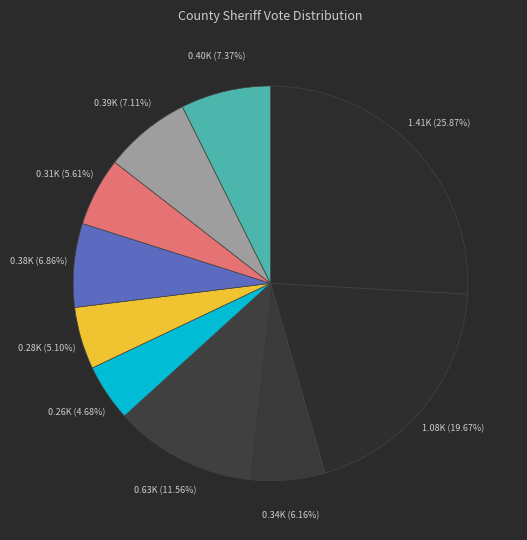

Count the number of slices in the pie.

10